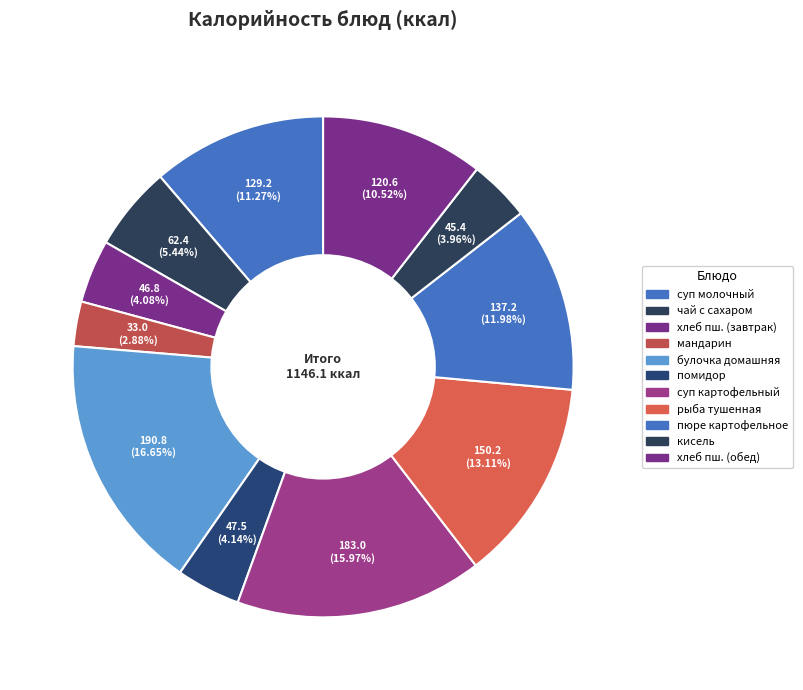

Is there a majority slice in this chart?

No